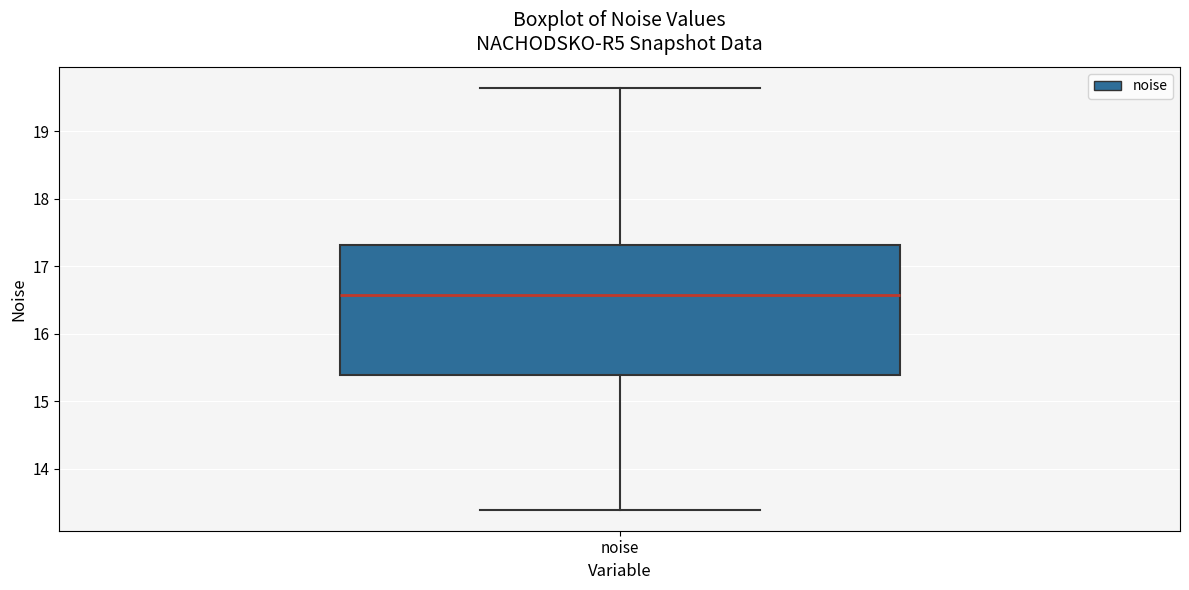

Transcribe this box plot: give where the median line is, the range the box spans, and where the two whiskers end, as read against the y-axis. The values are not printed on the chart, so give them approximately, as read against the axis.

median 16.6, box 15.4 to 17.3, whiskers 13.4 to 19.6